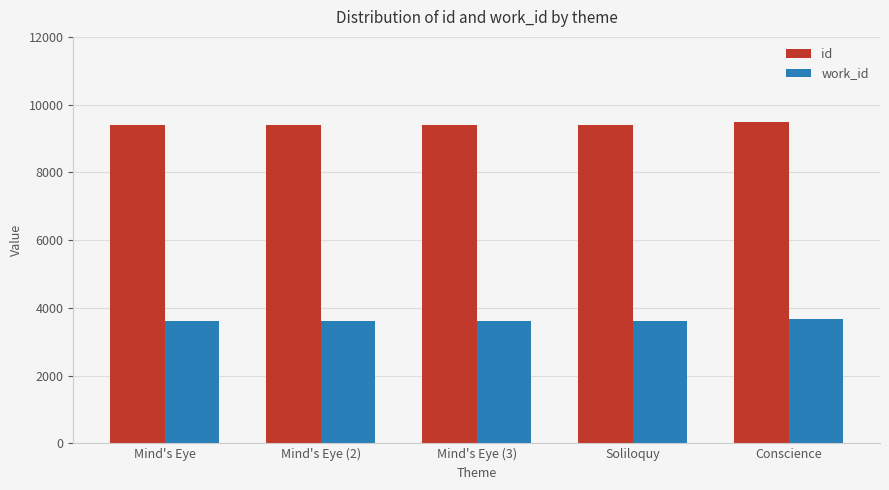

Is it true that work_id equals 3621 at Soliloquy?

True